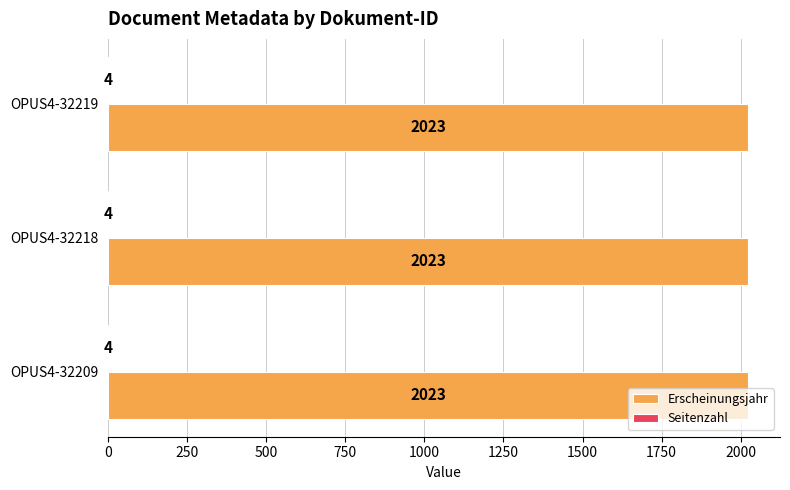

The value of Erscheinungsjahr at OPUS4-32209 is 1377. True or false?

False